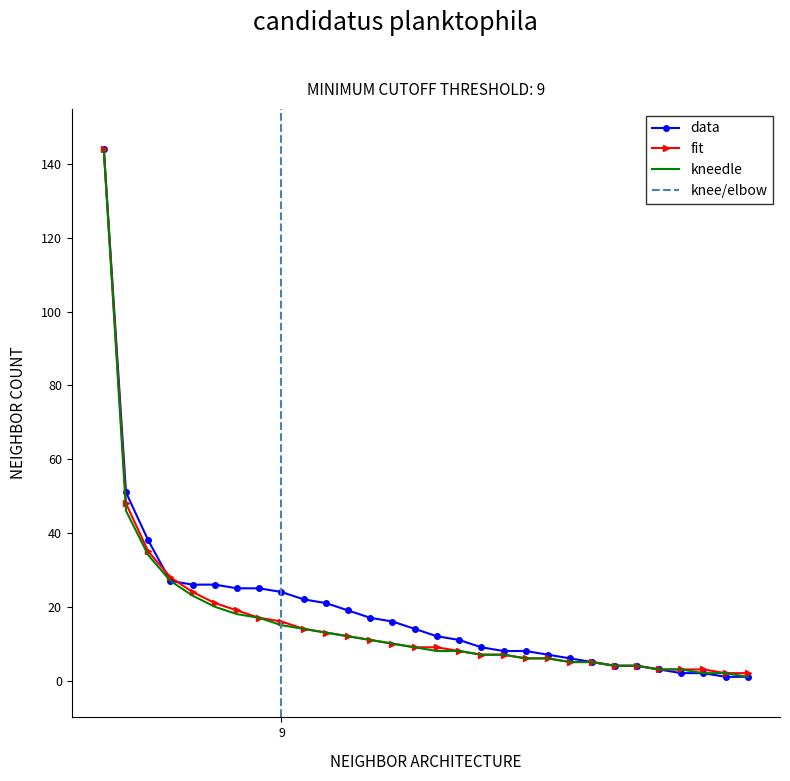

Does the chart have visible grid lines?

No